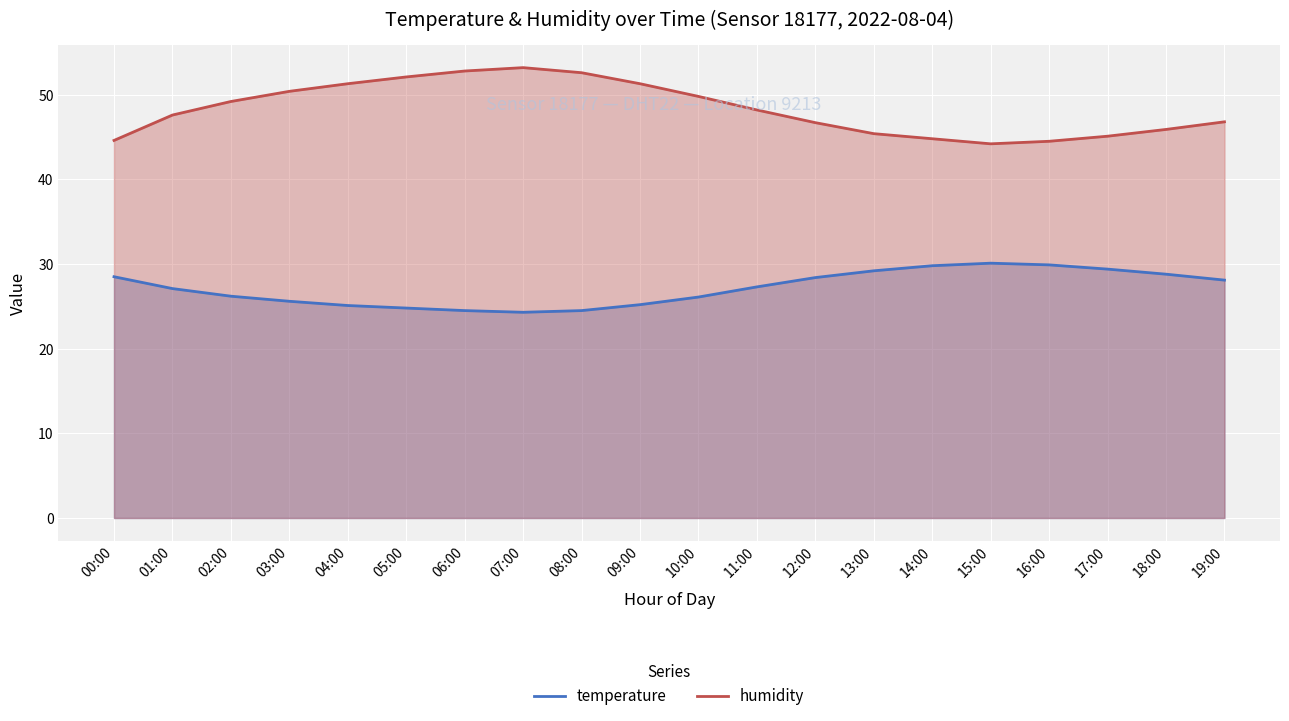

True or false: temperature has more than 1 points higher than both neighbors.

False